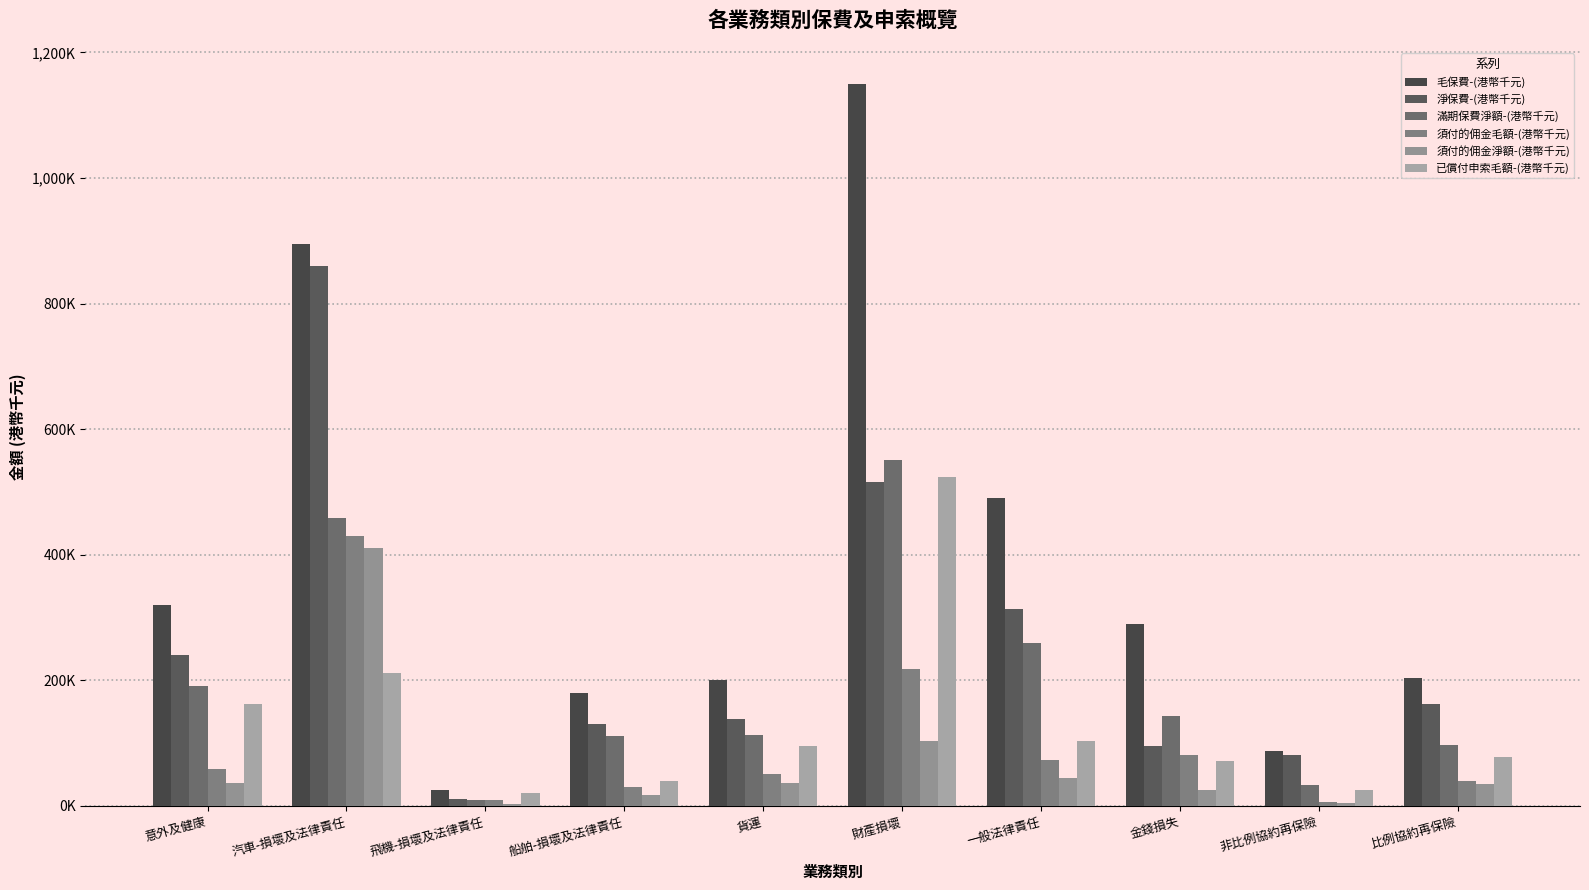

What is the spread (max minus min) of values at 一般法律責任?

445891